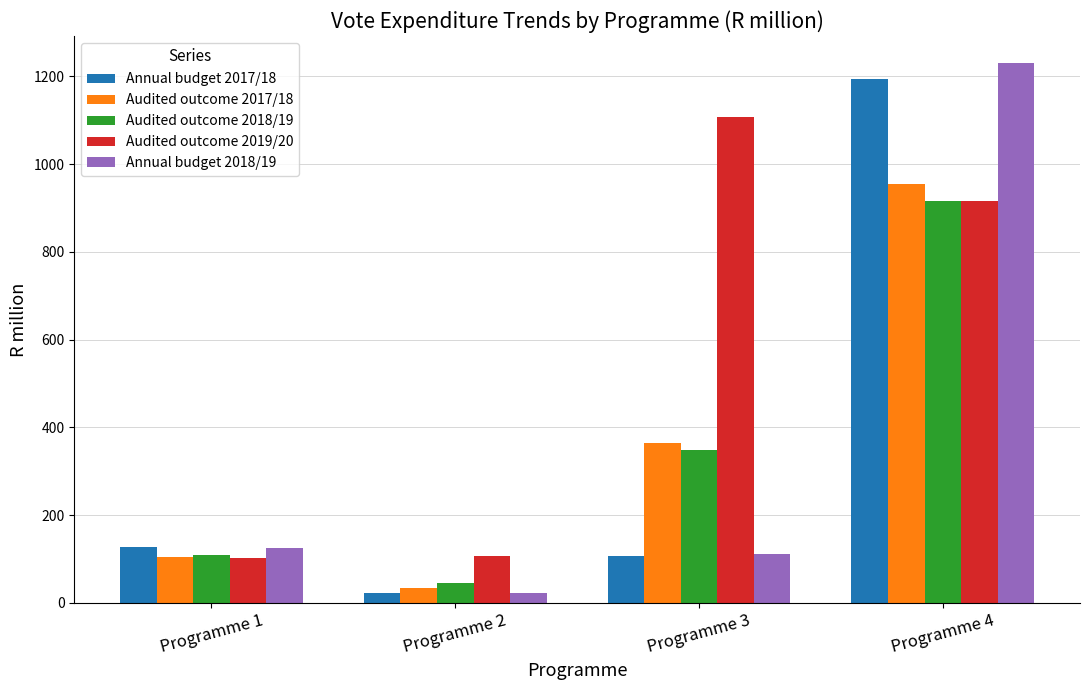

At which label does Annual budget 2017/18 reach its peak?

Programme 4